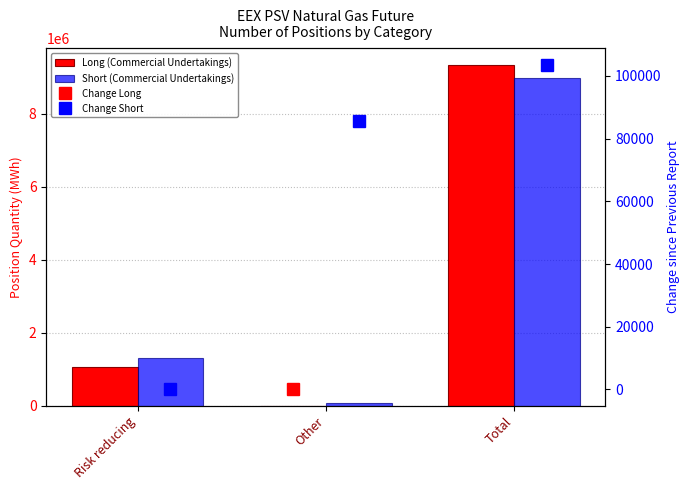

Which category has the highest value in the Change Short series?

Total